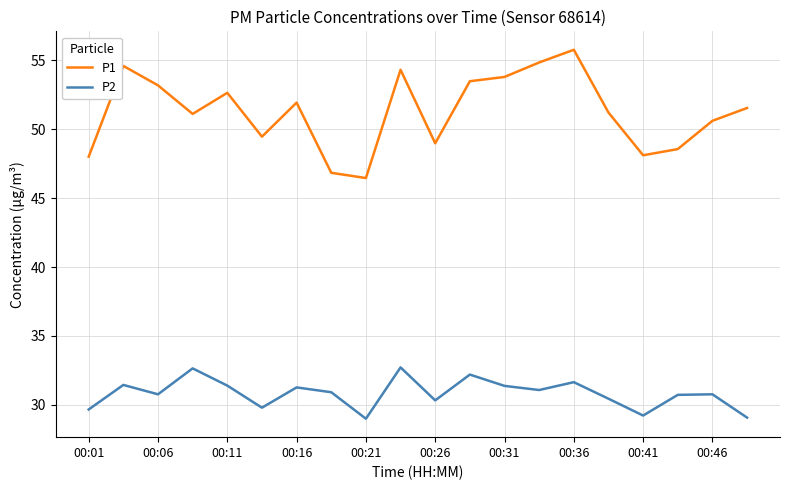

List the series in order of their overall mean, lowest first.

P2, P1